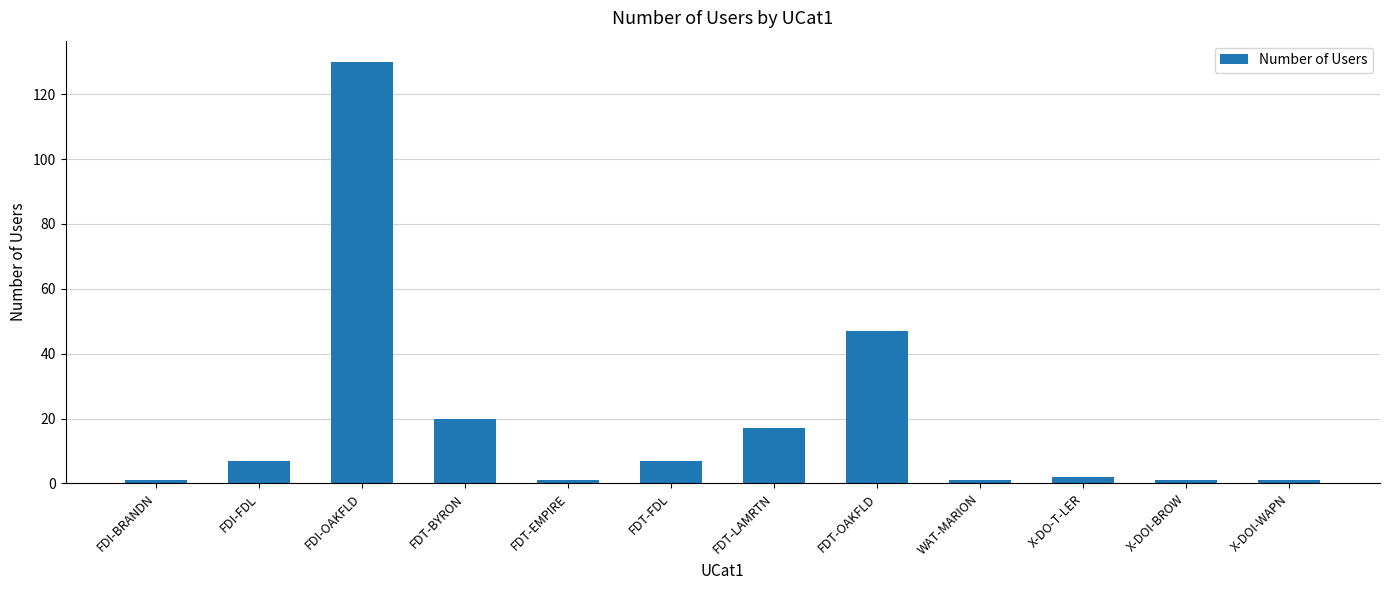

Where is the data nearest to the value 65?

FDT-OAKFLD